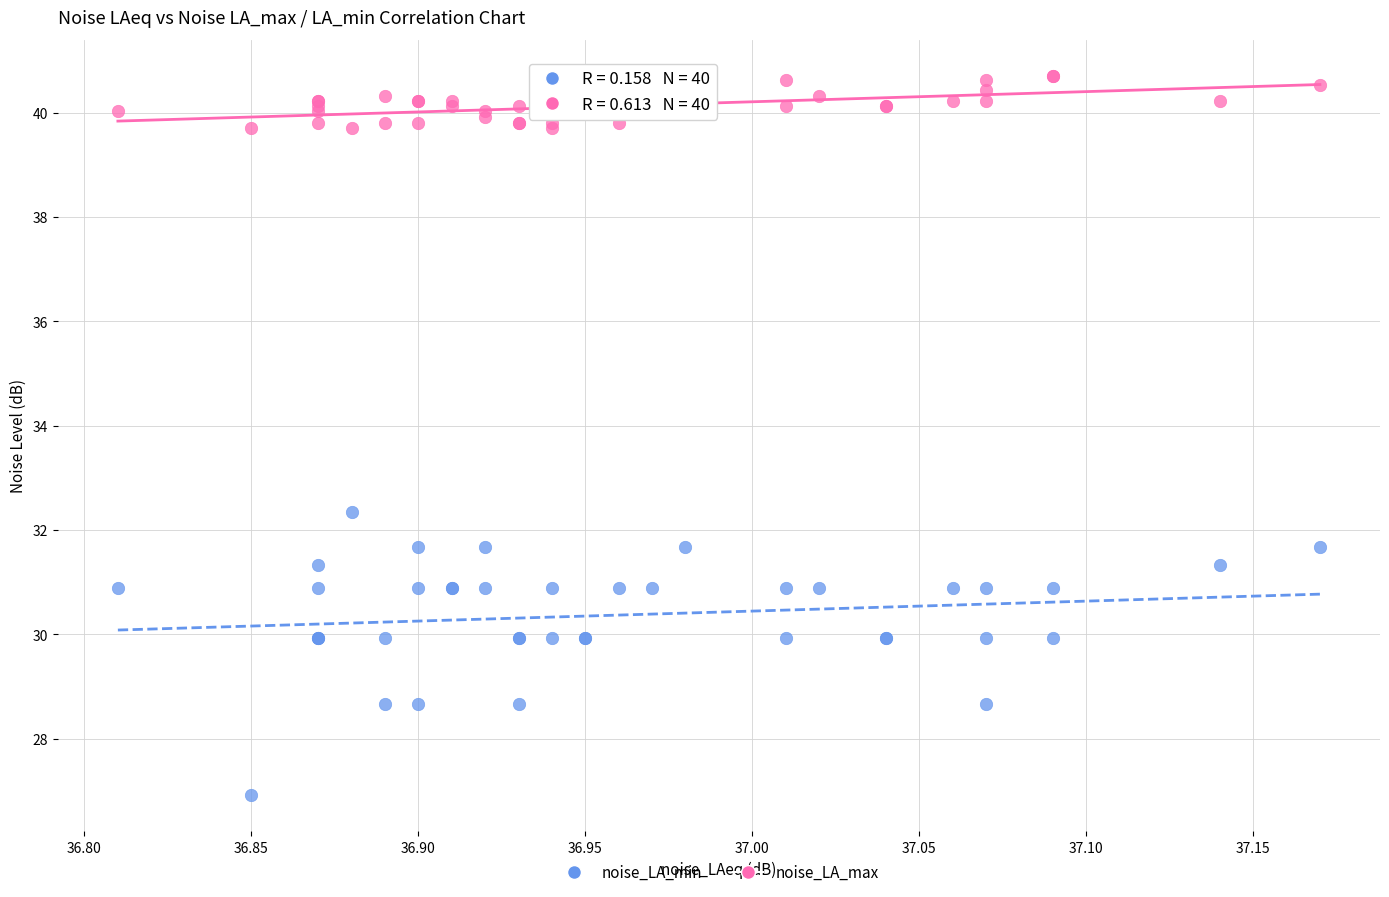

Which series contains the highest Y value?

noise_LA_max